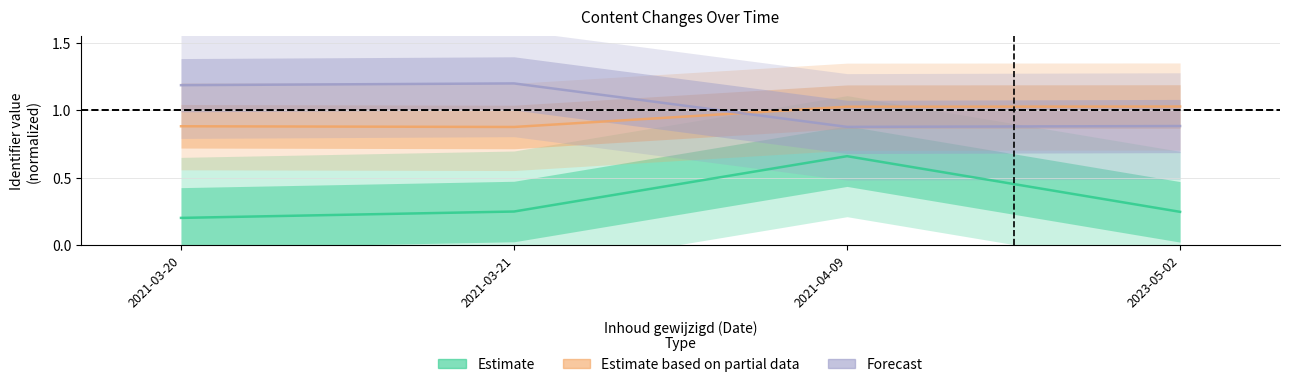

What is the difference between the Estimate based on partial data values at 2021-03-20 and 2023-05-02?

0.1